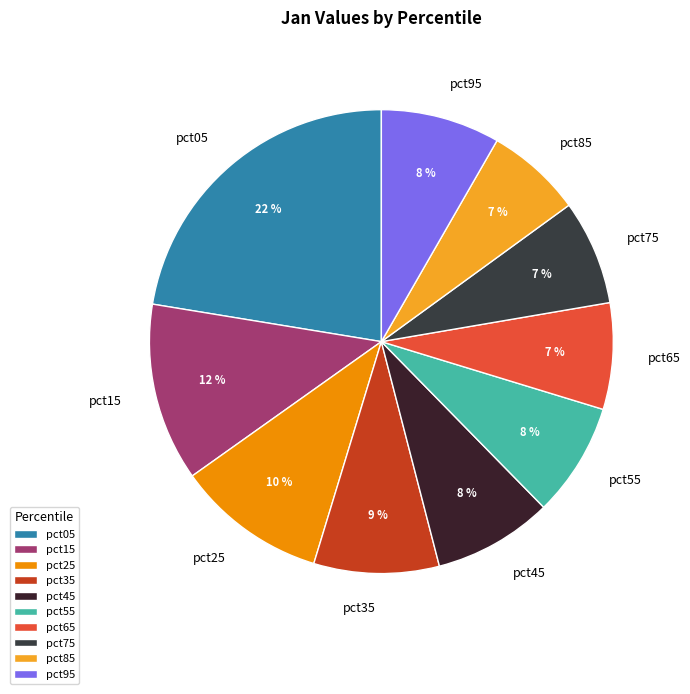

Count the number of slices in the pie.

10